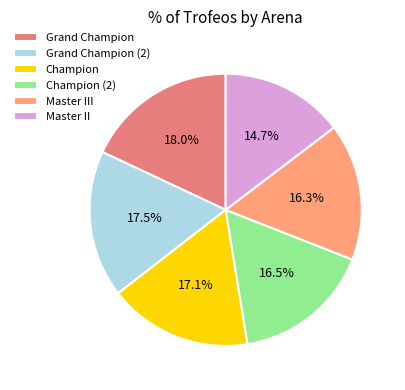

Do Master II and Grand Champion together represent more than half of the pie?

No